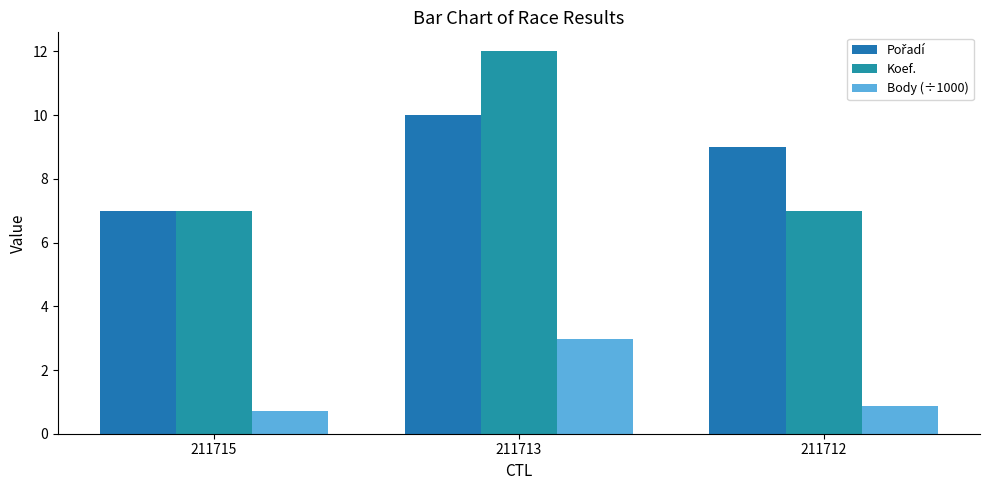

Are the bars grouped side by side (vs. stacked)?

Yes